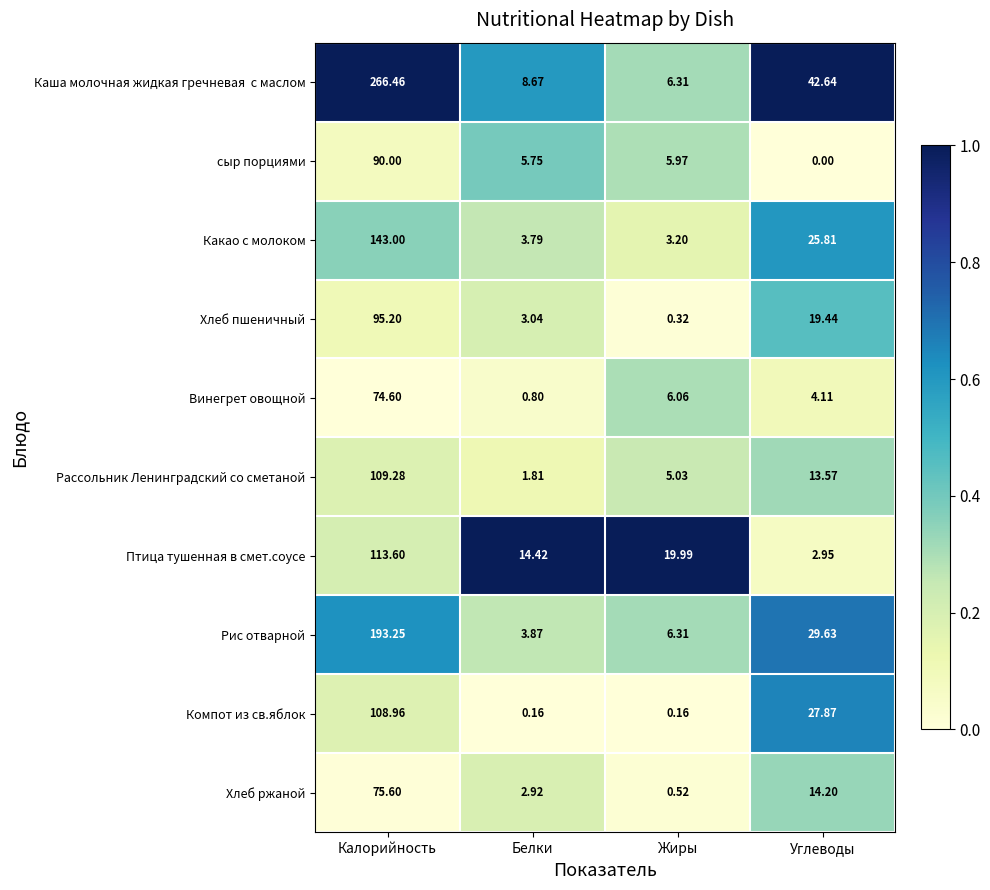

At which category is the sum across all series the highest?

Калорийность